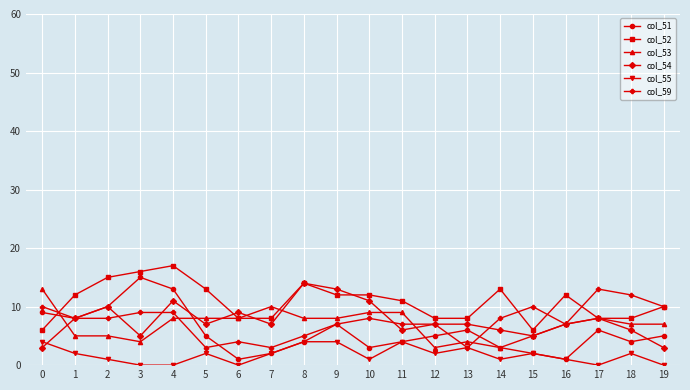

True or false: col_55 and col_52 cross at least once.

False